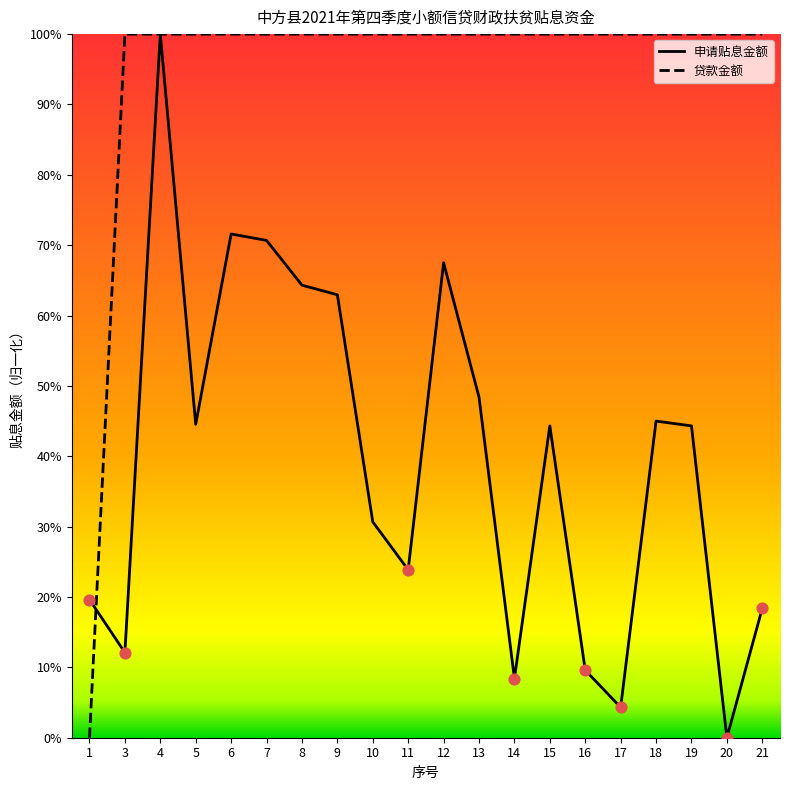

Is the value of 贷款金额 at 20 greater than the value of 申请贴息金额 at 19?

Yes